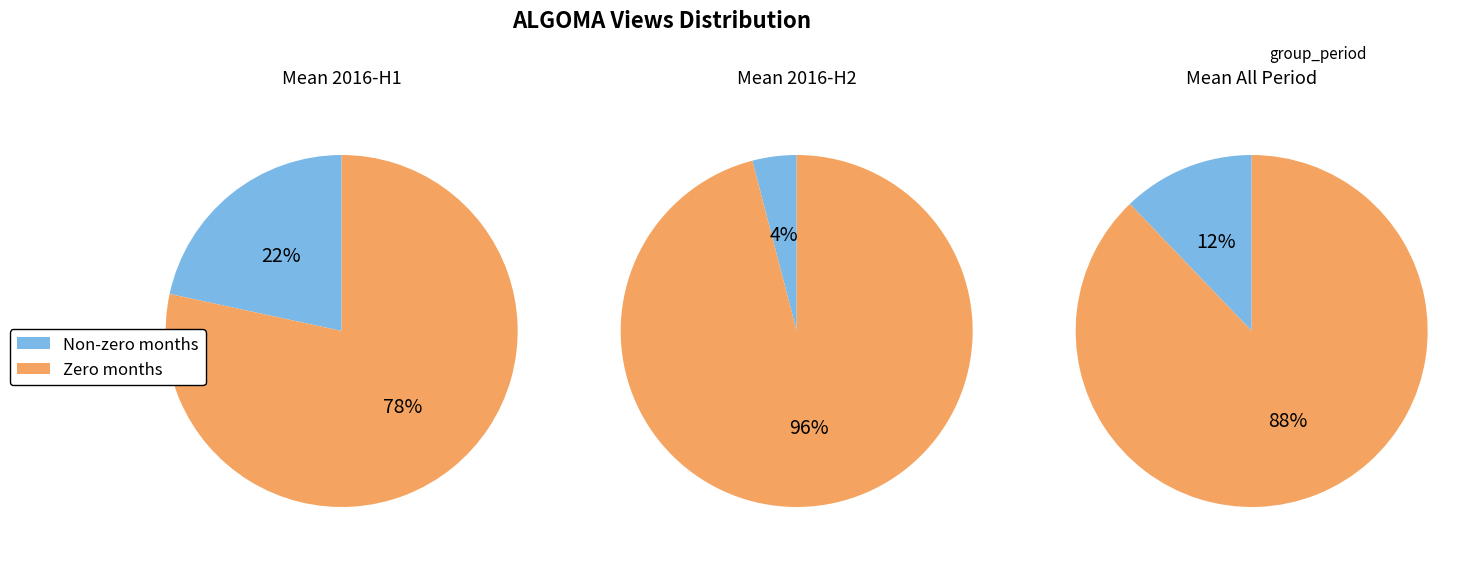

Count the number of slices in the pie.

6